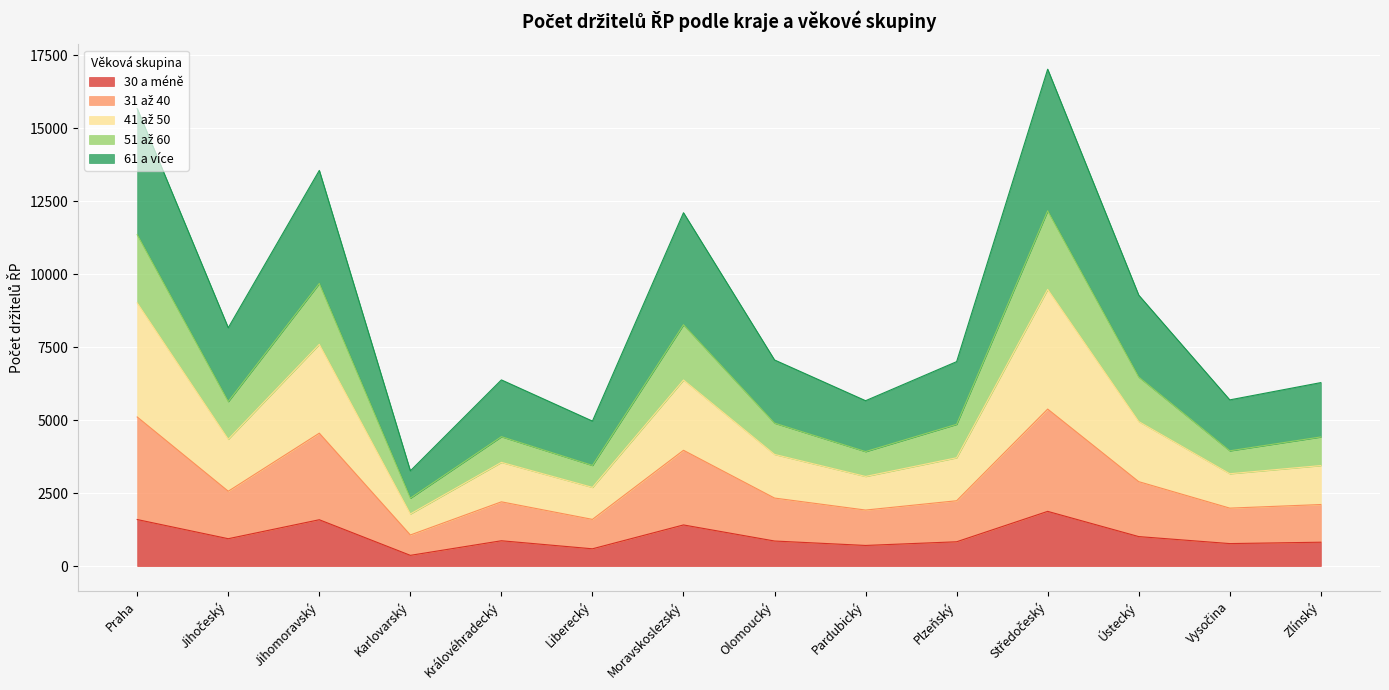

What is the difference between the maximum and minimum values in the 30 a méně series?

1507